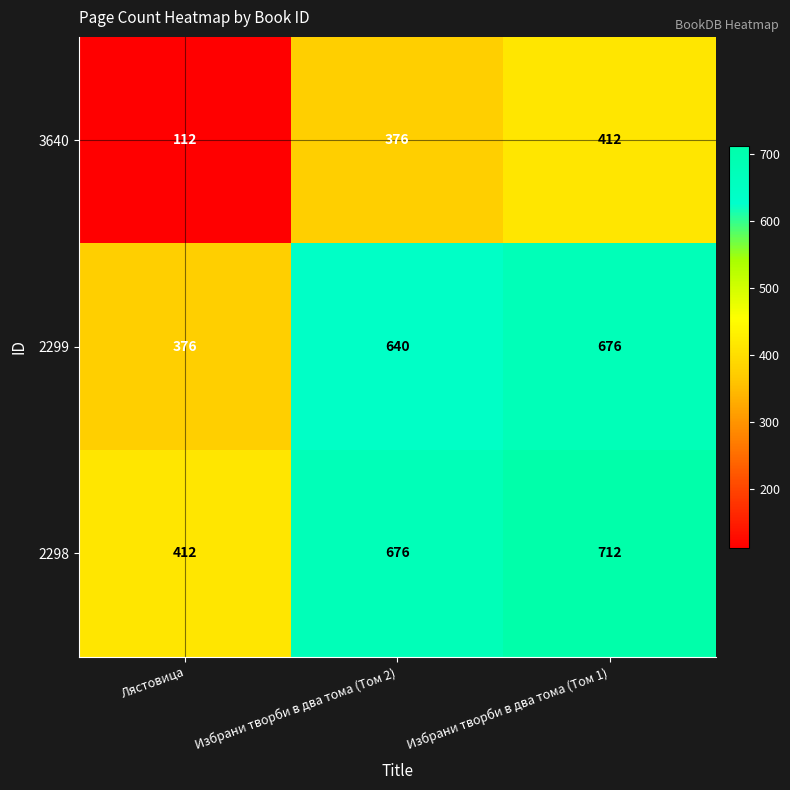

Read the 2299 value at Избрани творби в два тома (Том 1), to the nearest 50.

700